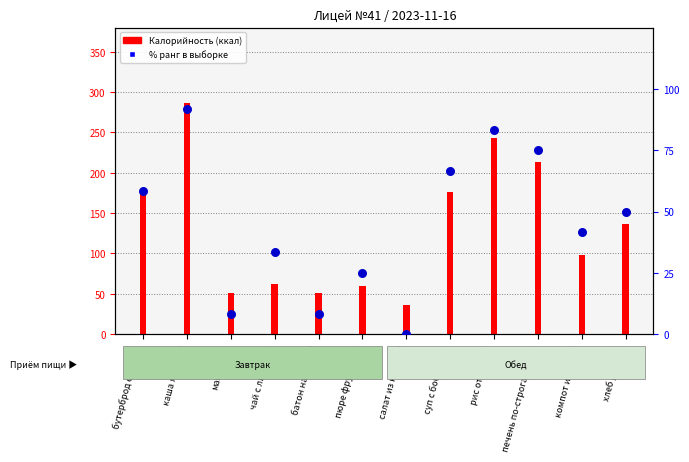

At how many categories does at least one series exceed 193?

3